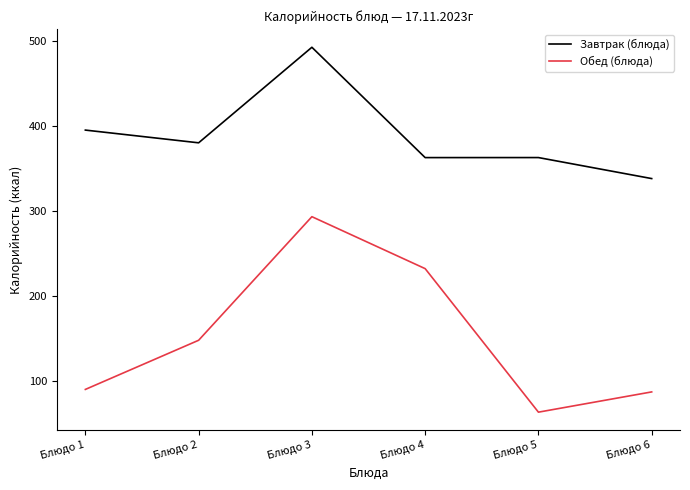

At how many categories does at least one series exceed 135?

6